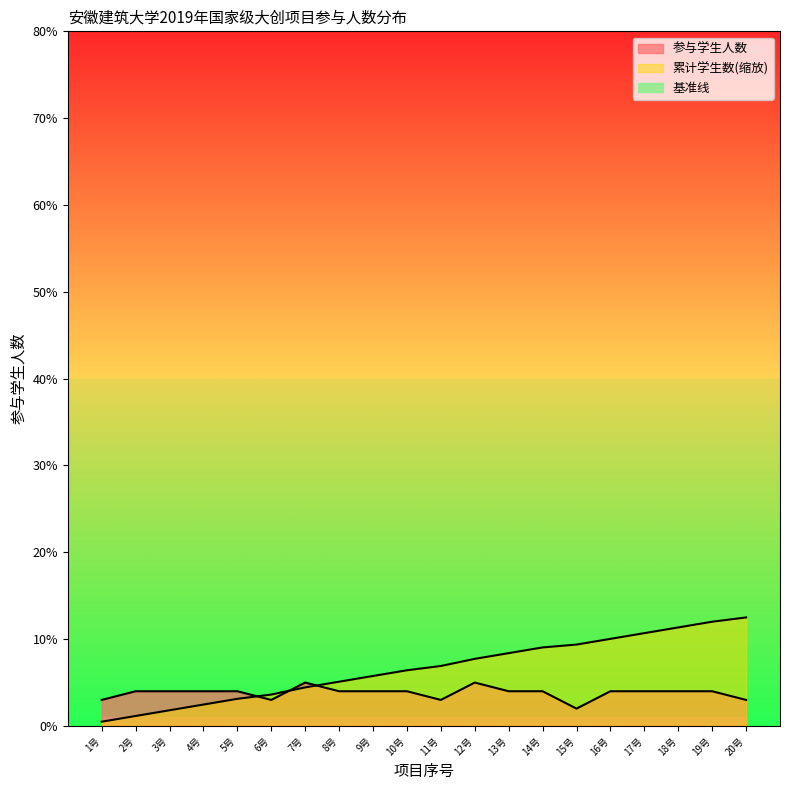

What is the average value of the 项目序号_scaled series?

6.6